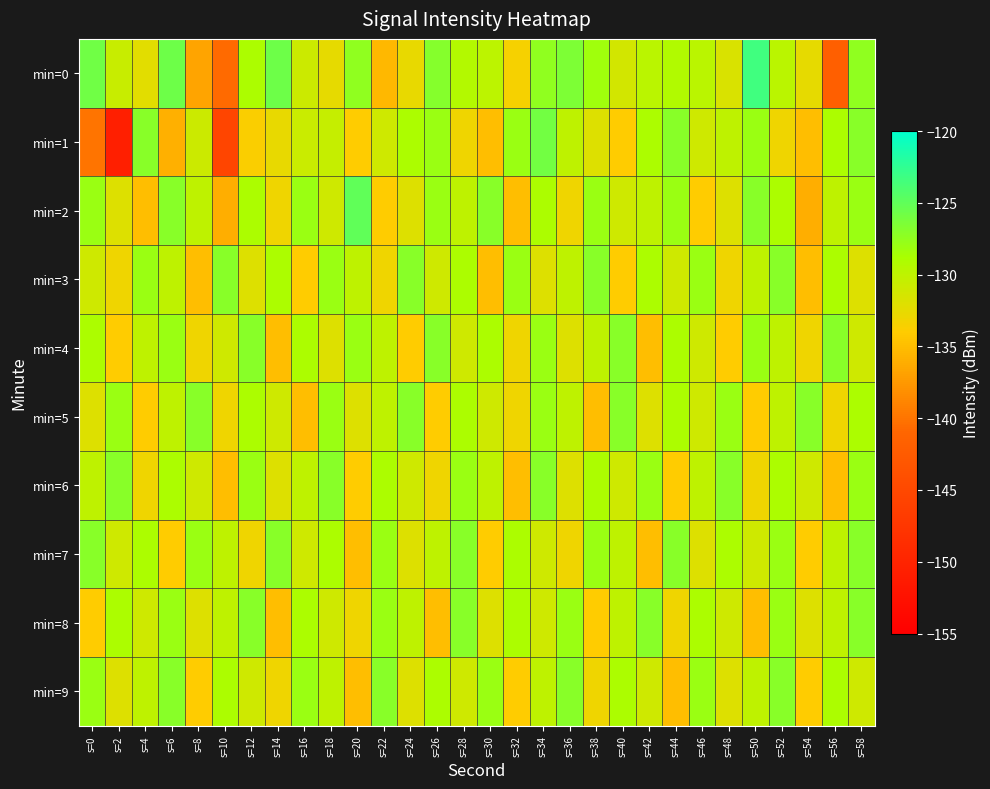

At which category is the sum across all series the highest?

s=58